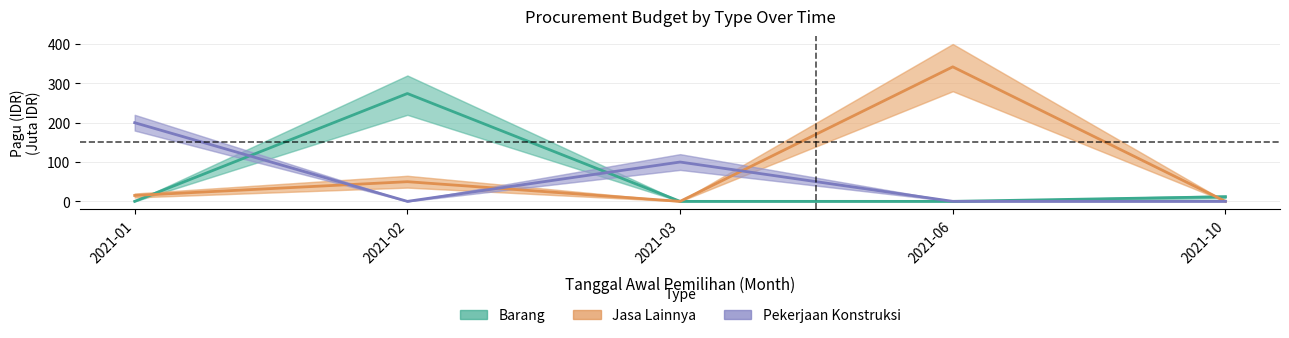

List the labels in order of Barang value, smallest first.

2021-01, 2021-03, 2021-06, 2021-10, 2021-02